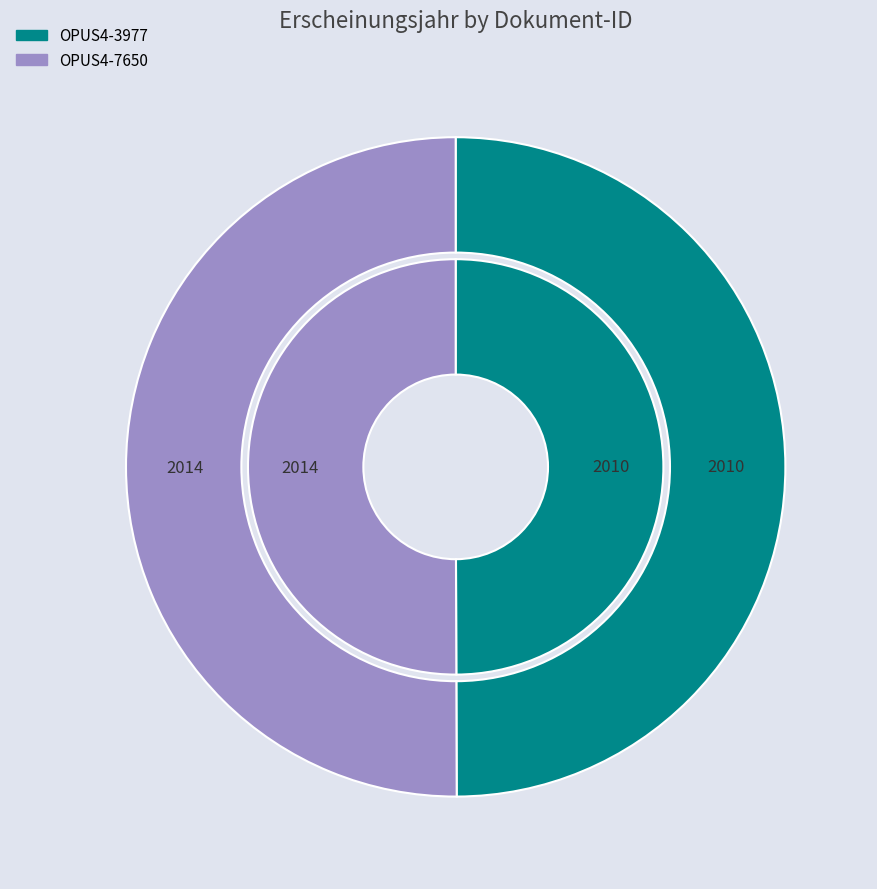

Does OPUS4-3977 account for over 50% of the chart?

No